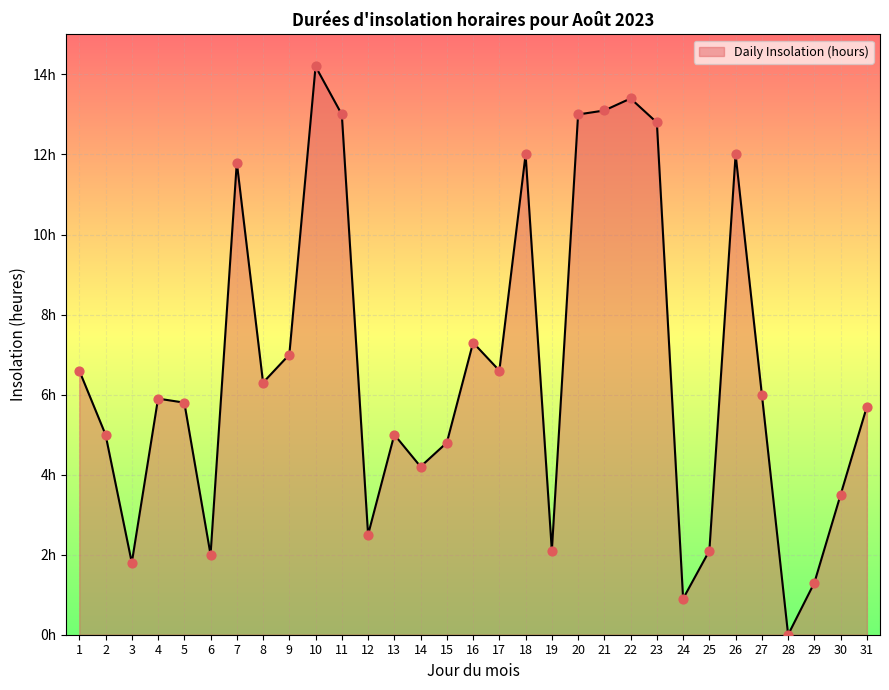

Does the chart have visible grid lines?

Yes